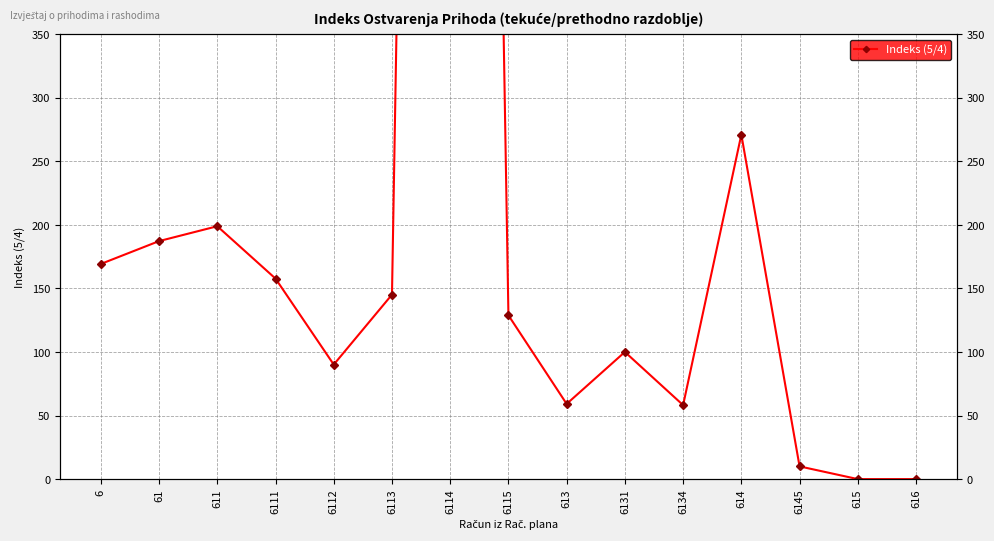

The value at 6111 is 157.7. True or false?

True